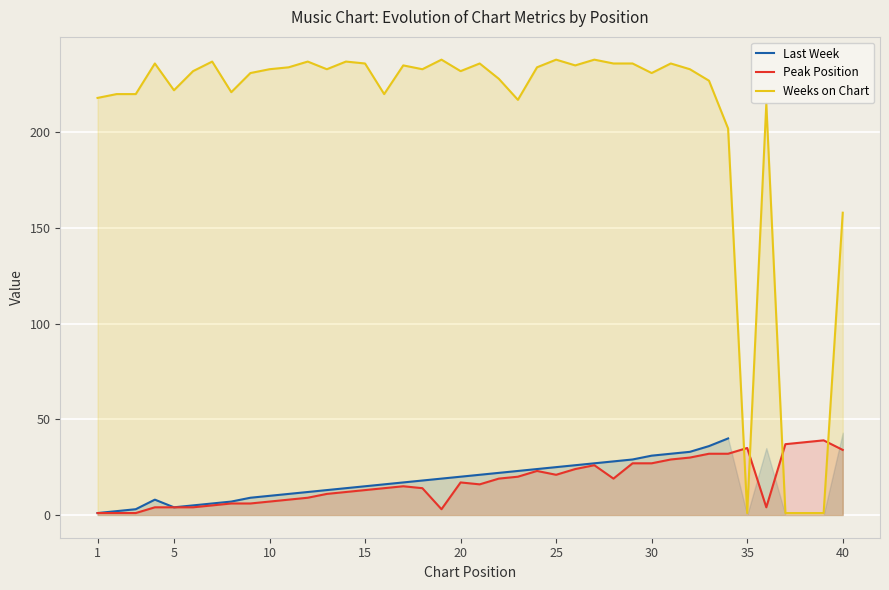

How many times do Peak Position and Weeks on Chart cross each other?

4